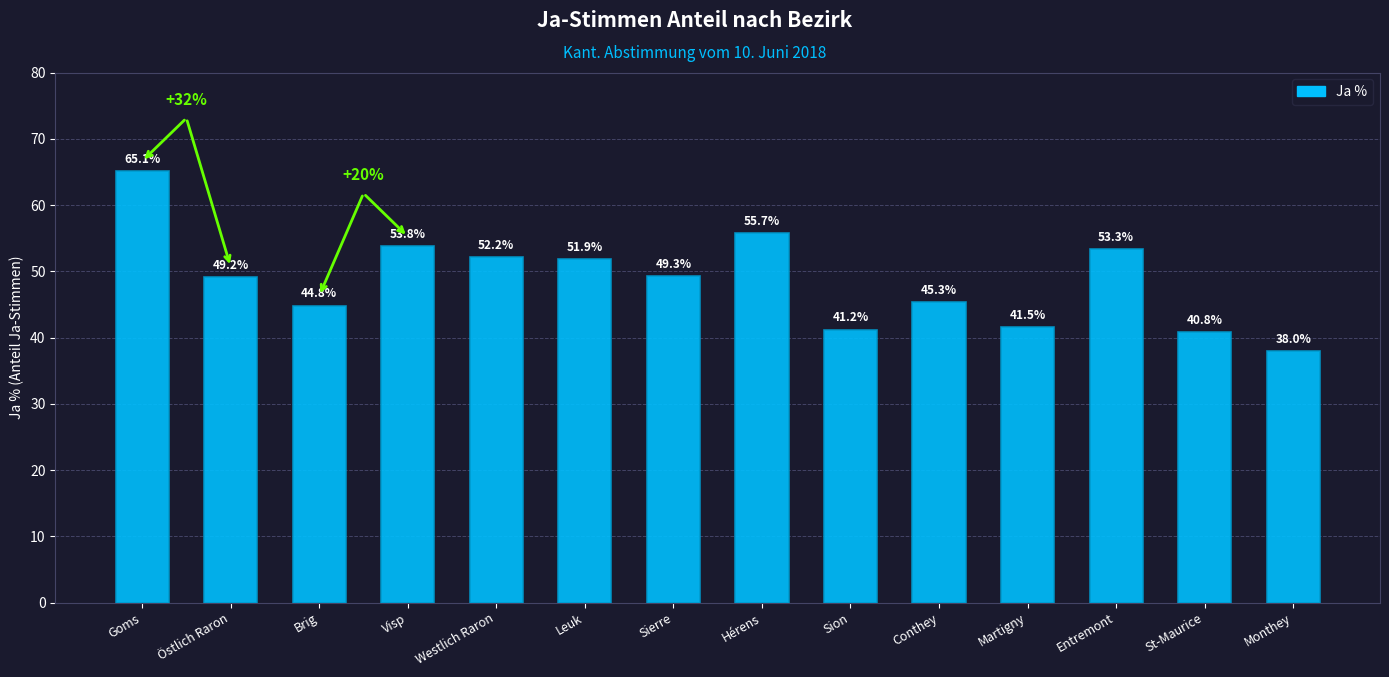

What is the label of the 4th bar from the left?

Visp